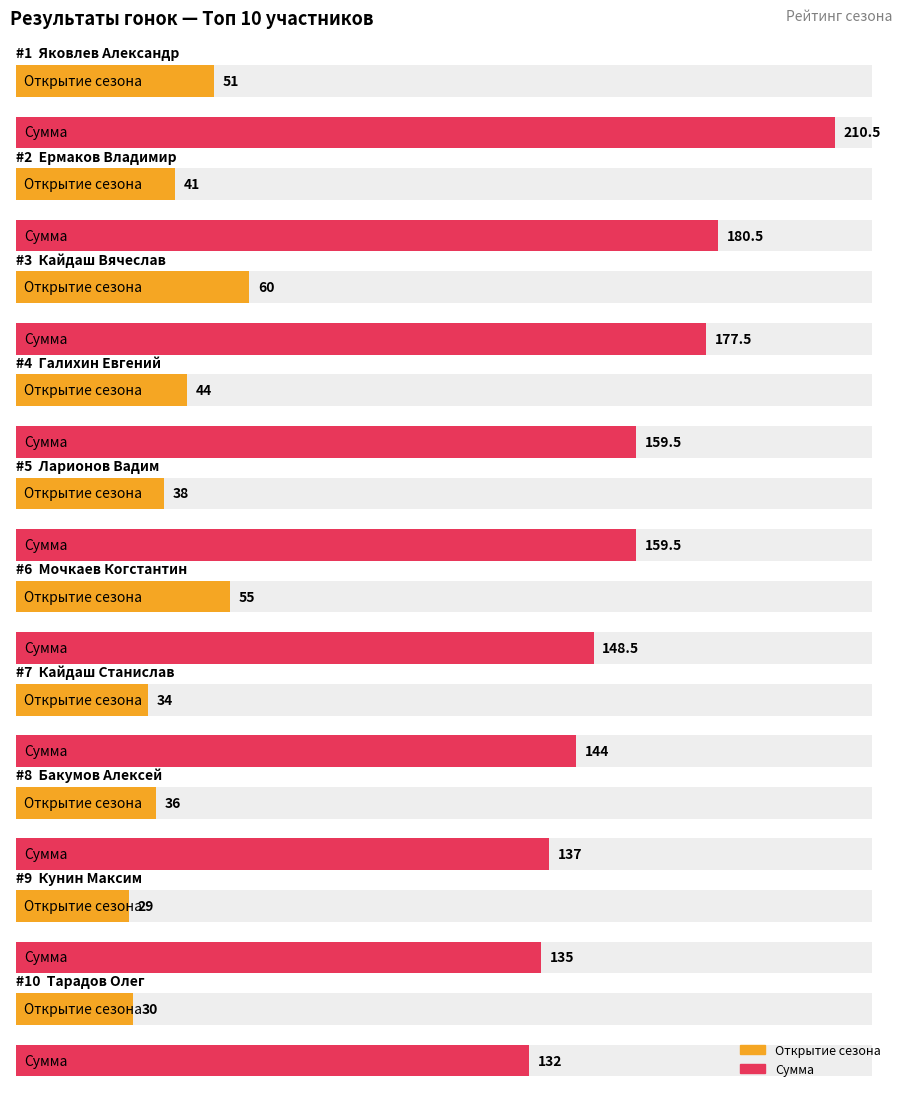

The Гонка памяти ветеранов series shows 65.3 at Галихин Евгений. True or false?

False